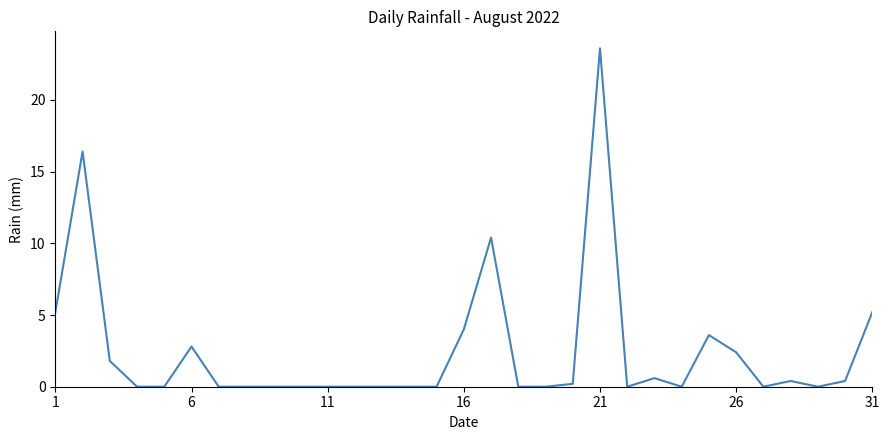

What is the maximum value shown in the chart?

23.6